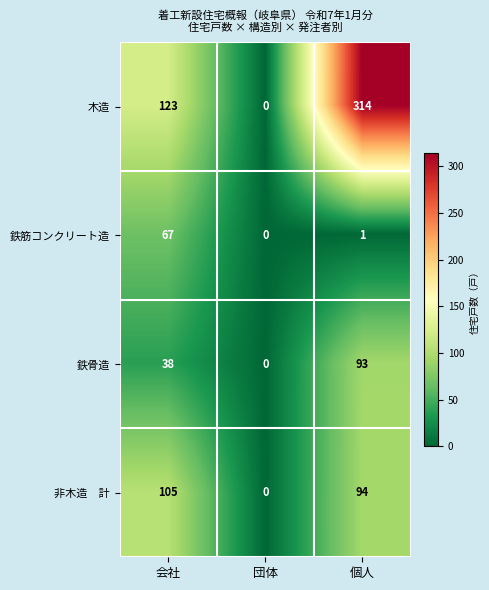

Which series has the largest total across all categories?

木造